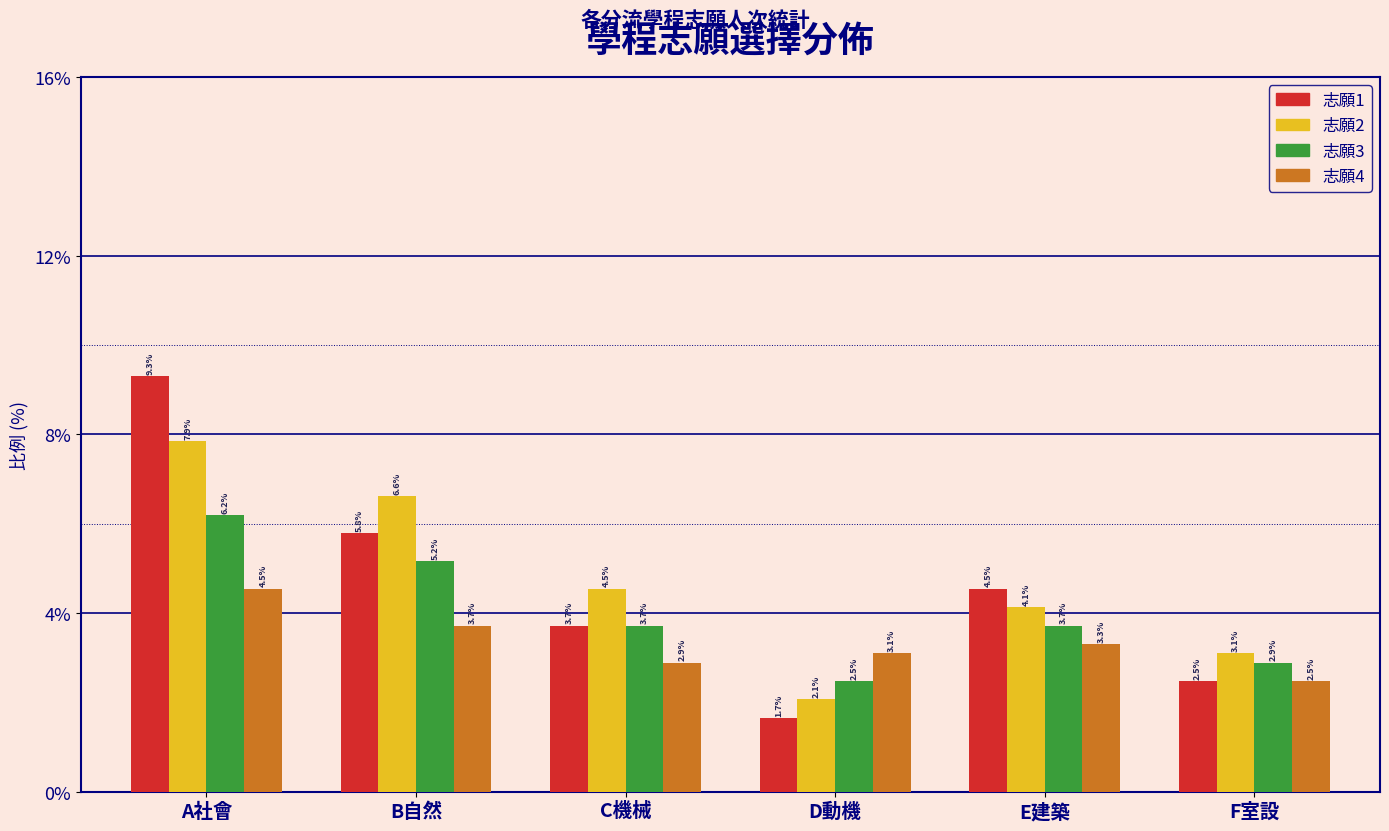

Reading left to right, transcribe all the data shown in this chart.

志願1: 9.3	5.8	3.7	1.7	4.5	2.5
志願2: 7.9	6.6	4.5	2.1	4.1	3.1
志願3: 6.2	5.2	3.7	2.5	3.7	2.9
志願4: 4.5	3.7	2.9	3.1	3.3	2.5